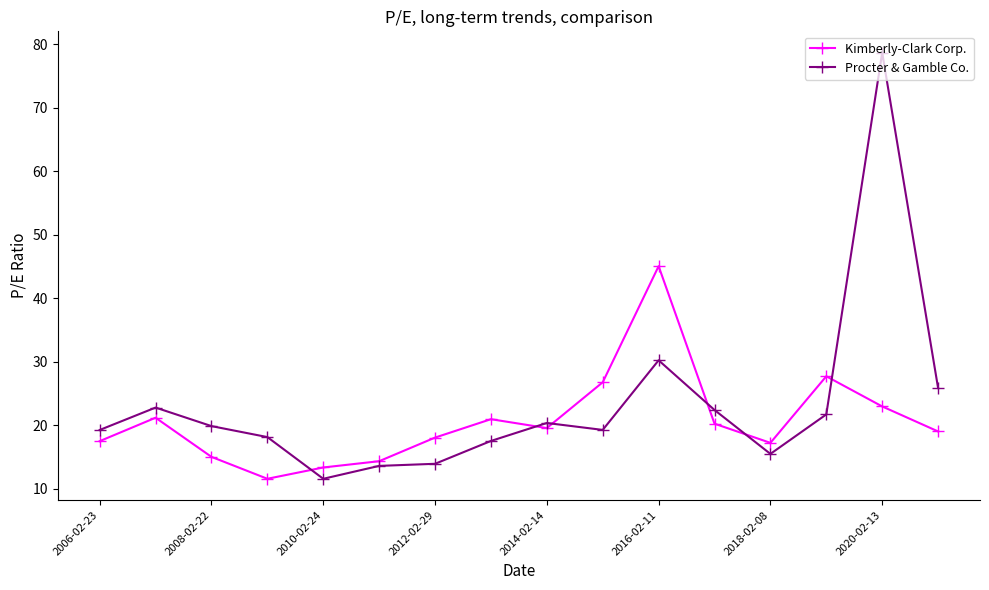

Is this an area chart (filled region under the line)?

No